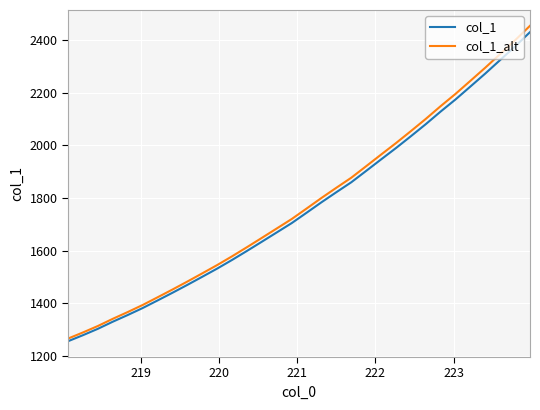

Which series has the widest spread of values?

col_1_alt